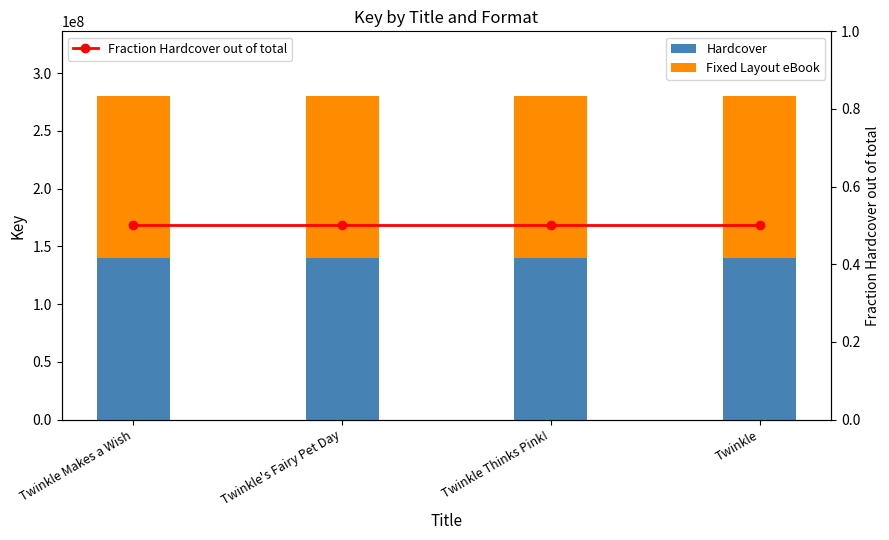

Where is Hardcover nearest to the value 140130955?

Twinkle Thinks Pink!